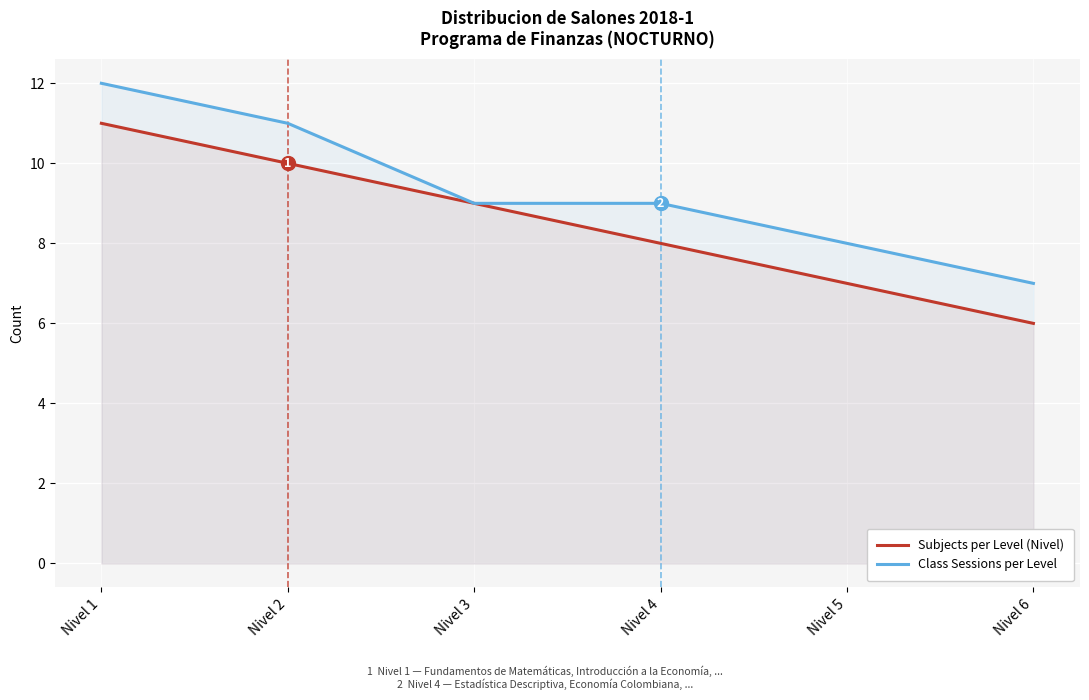

How many lines are shown in the chart?

2